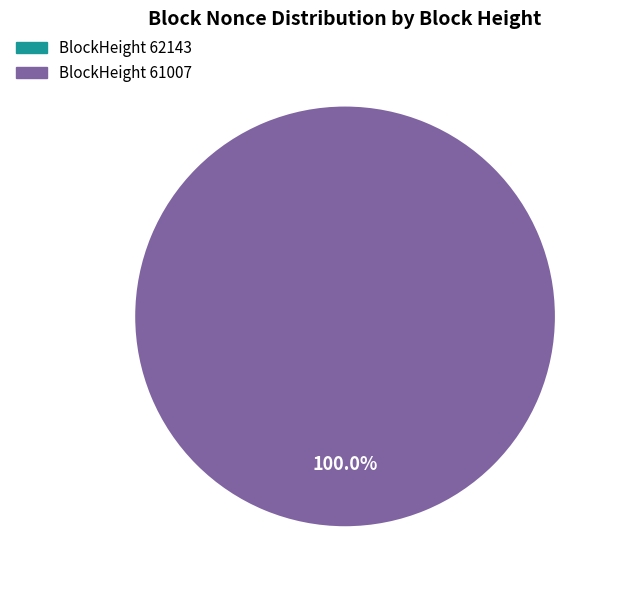

True or false: 61007 accounts for 100% of the total.

True